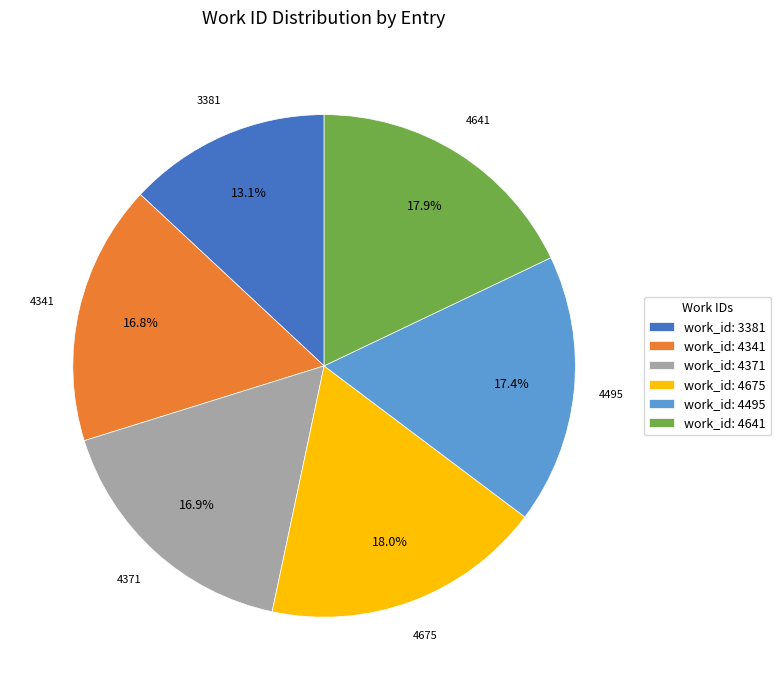

Combined, what portion of the pie is work_id: 4495 and work_id: 4675?

35.4%